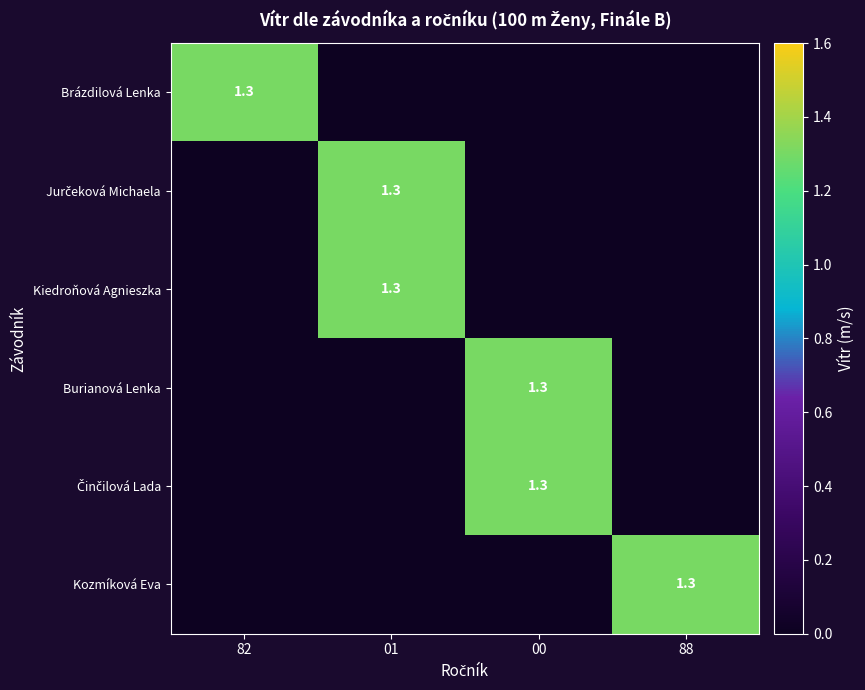

True or false: Burianová Lenka has a value of 1.8 at 00.

False